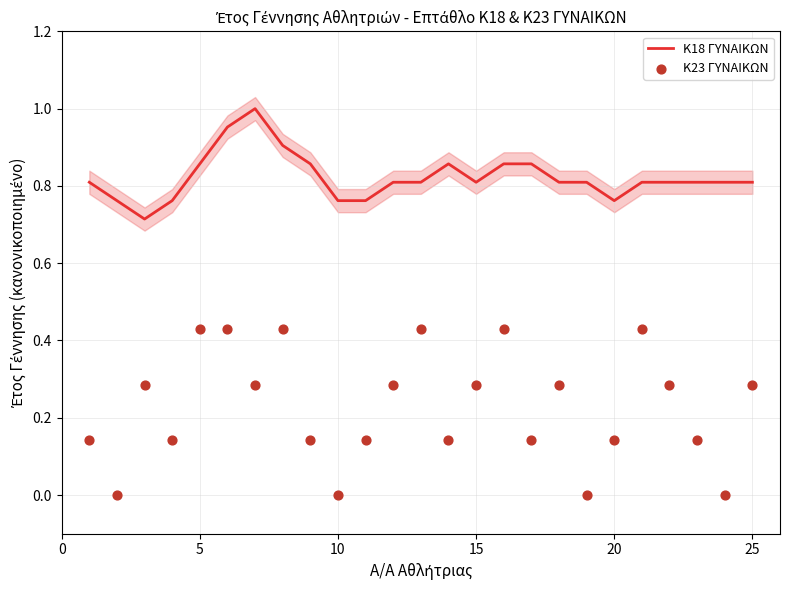

Is the value of Κ18 ΓΥΝΑΙΚΩΝ at 25 greater than the value of Κ23 ΓΥΝΑΙΚΩΝ at 14?

Yes